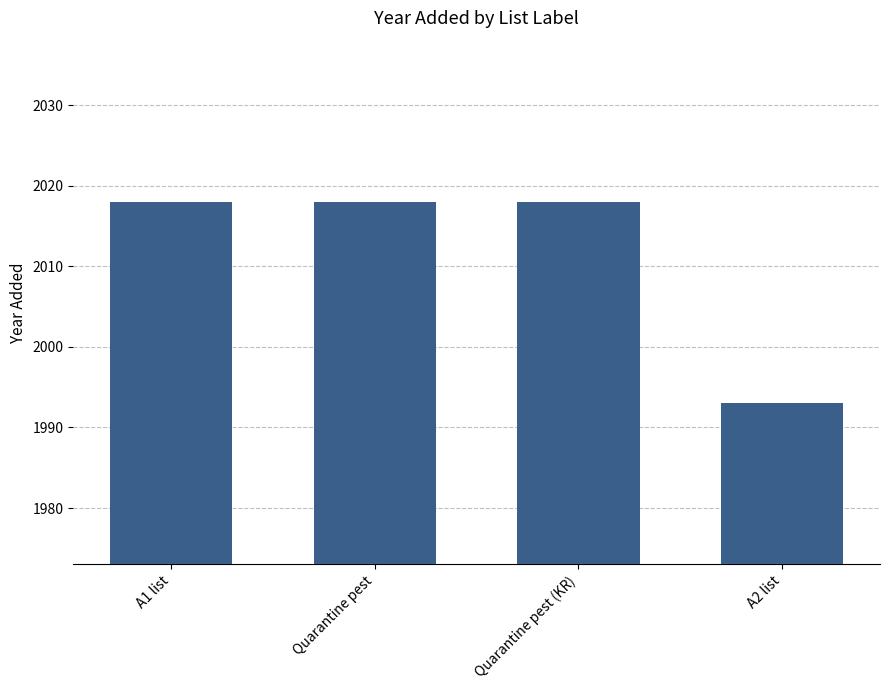

Reading left to right, what are all the values shown in this chart?

2018	2018	2018	1993